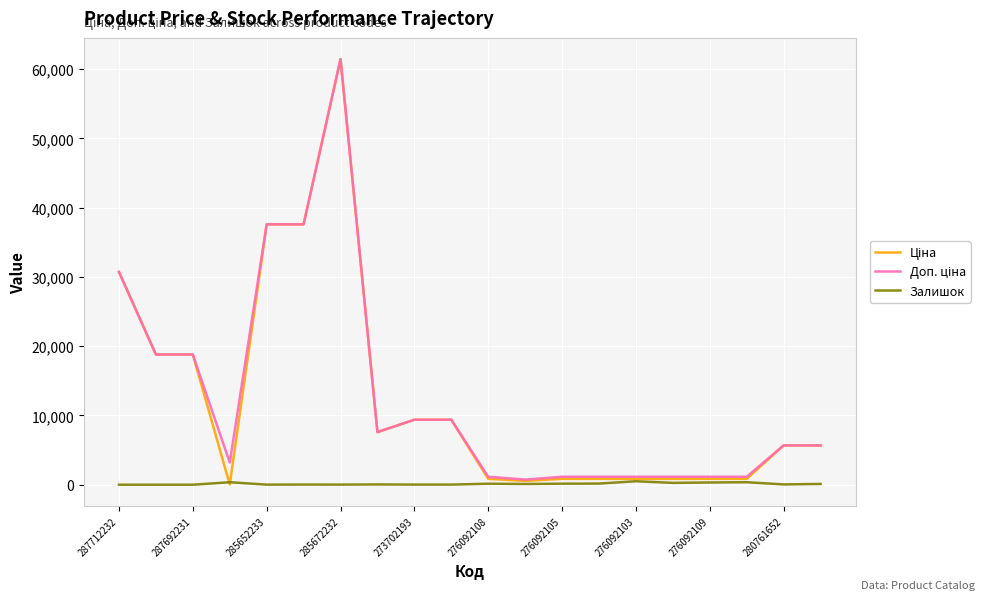

What is the greatest value displayed?

61434.3